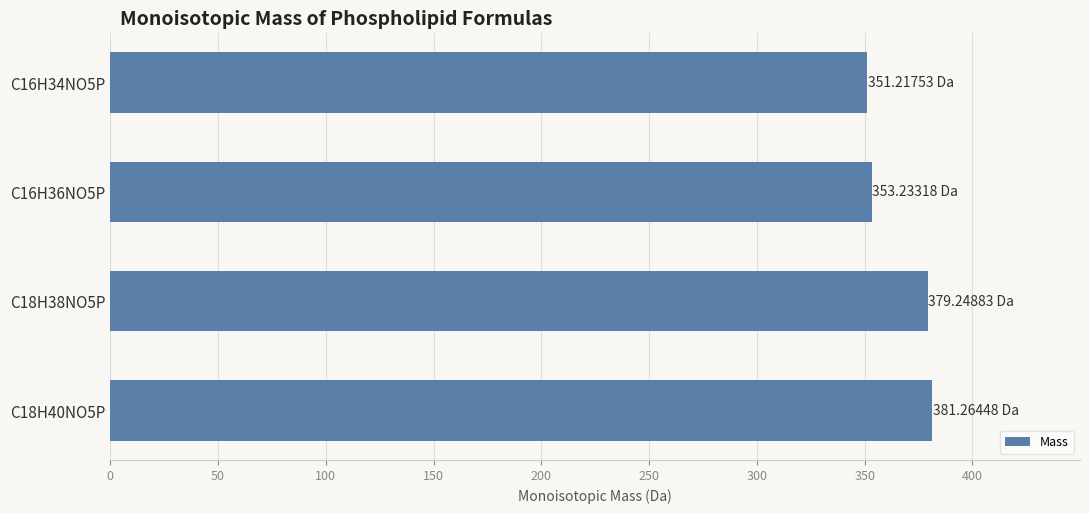

What is the change in value from C18H38NO5P to C16H36NO5P?

-26.0